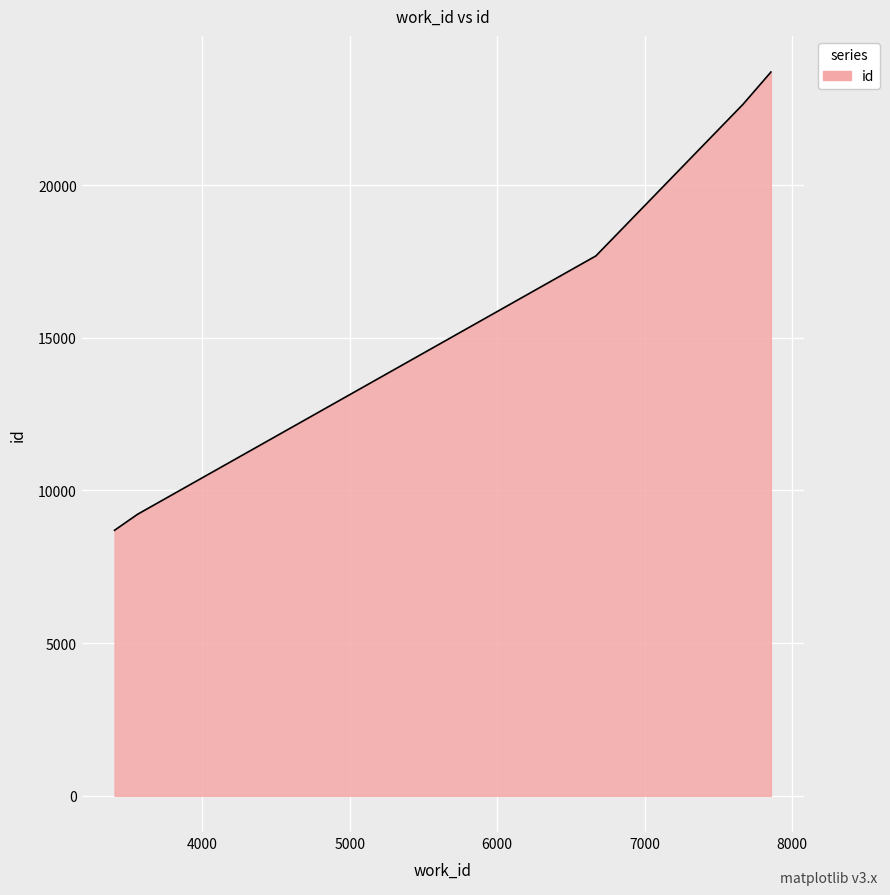

Rank the categories by value from highest to lowest.

7855, 7855, 7668, 7668, 6669, 3567, 3565, 3565, 3565, 3406